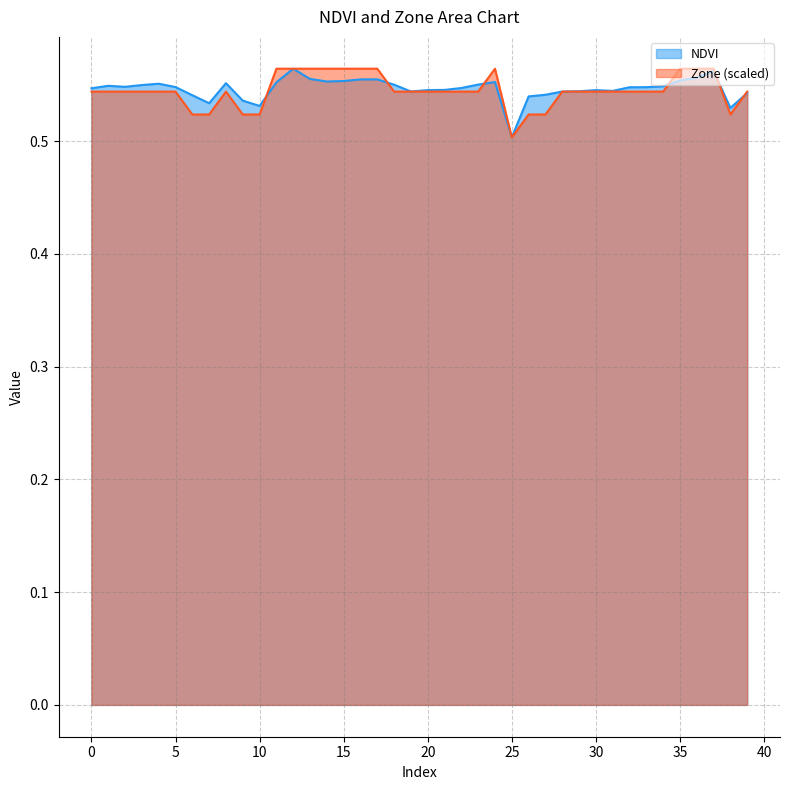

True or false: NDVI has more than 1 interior local peaks.

True